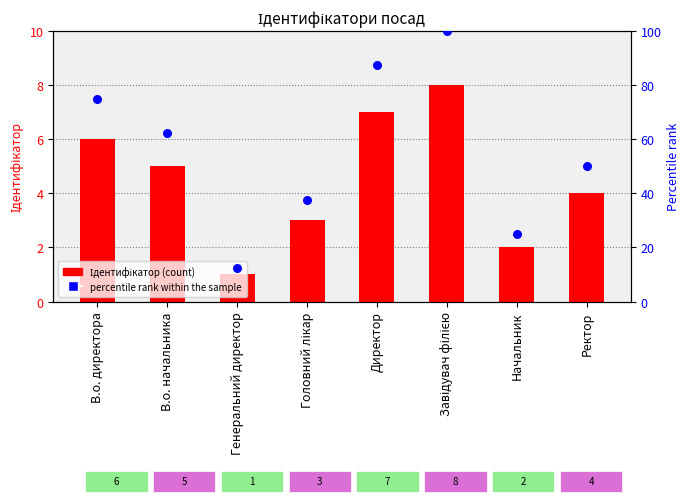

What is the total value across all series at В.о. начальника?

67.5